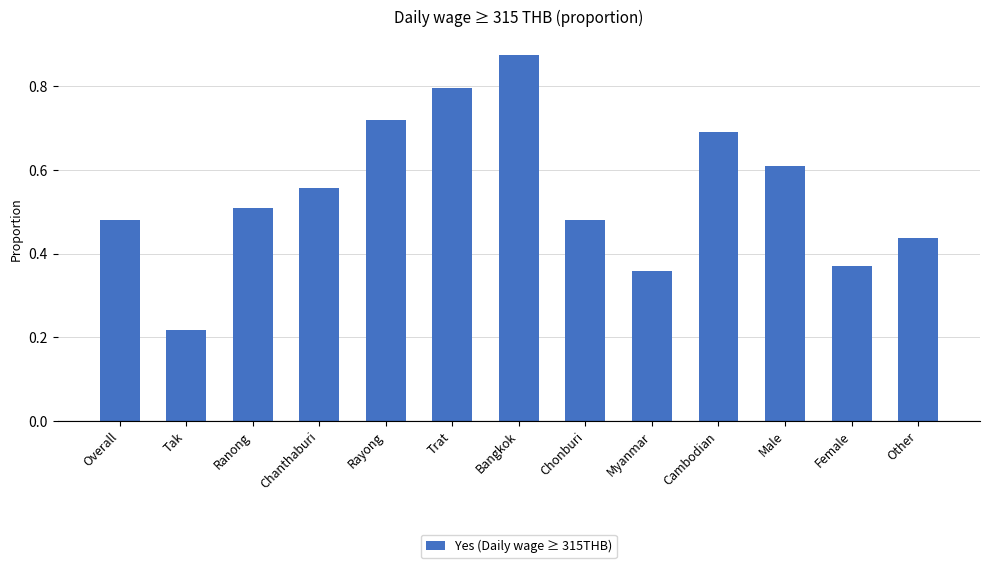

The value at Male is 0.8. True or false?

False